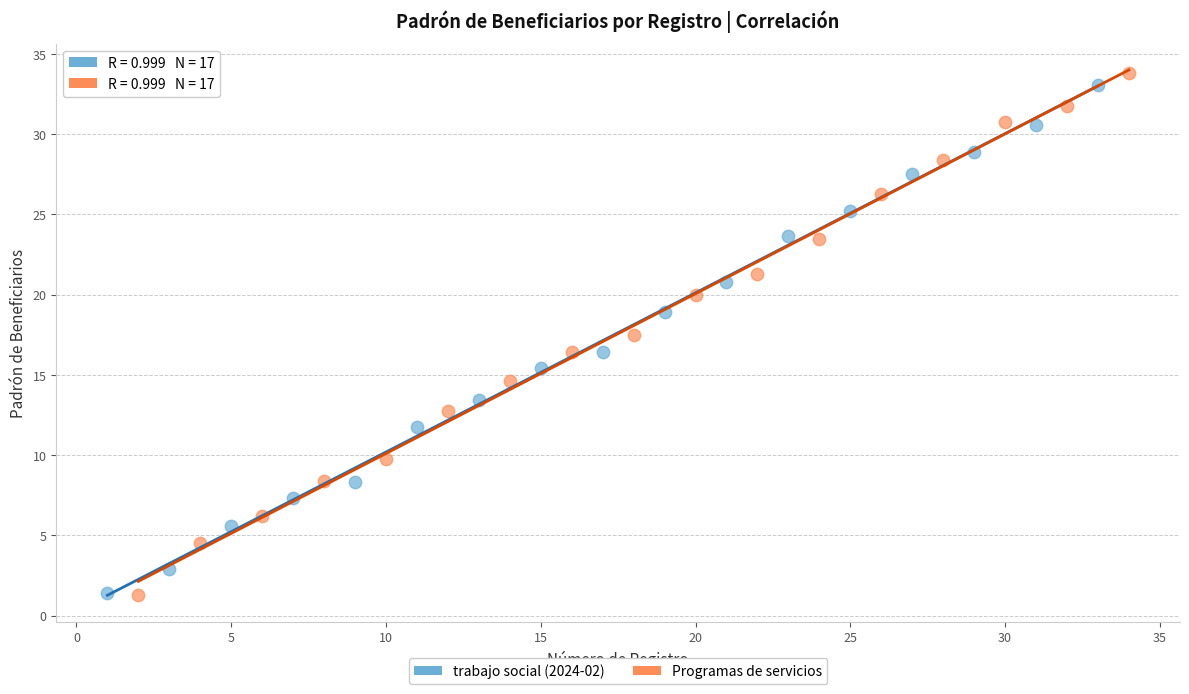

Which series has the largest Y range (max minus min)?

Programas de servicios